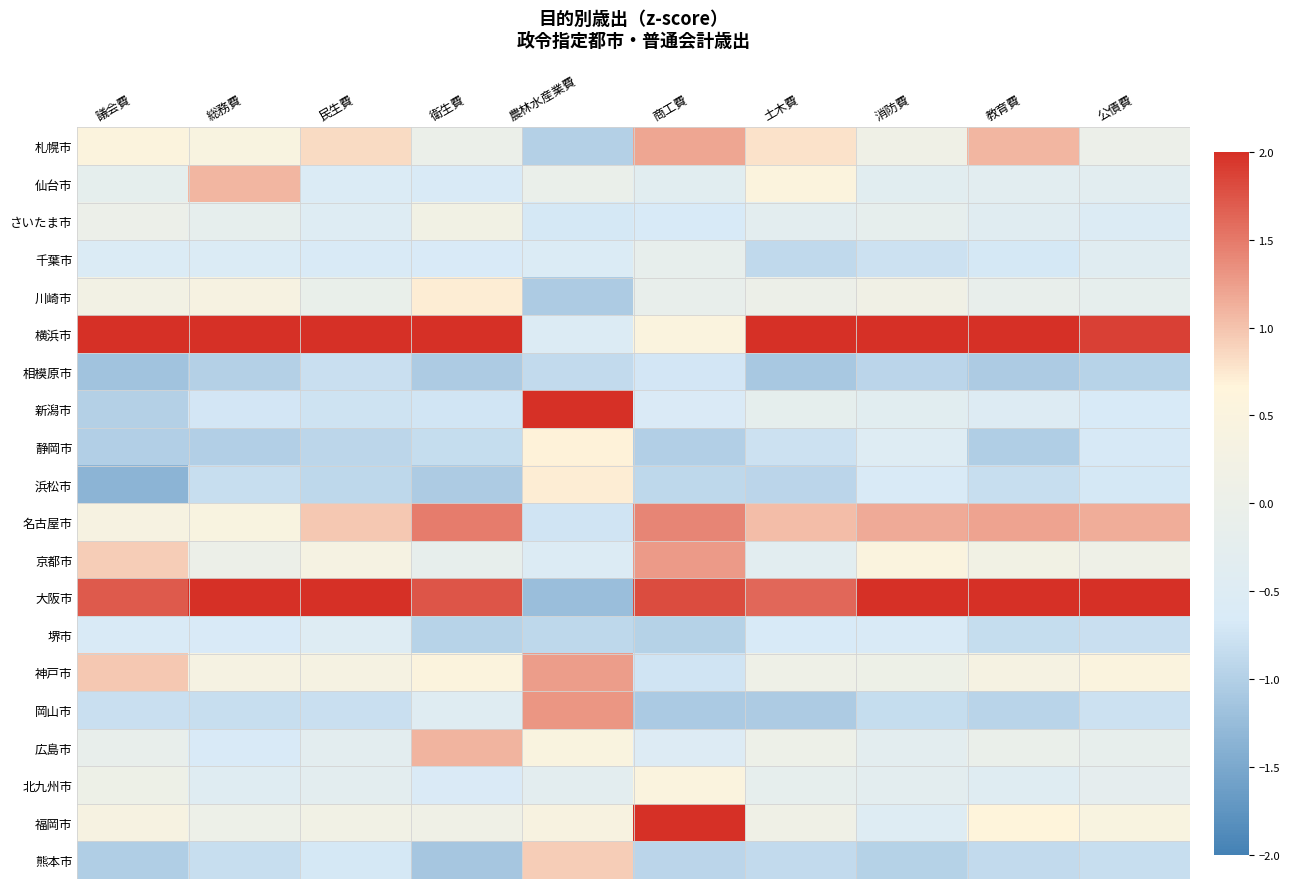

How many categories are shown in the chart?

10